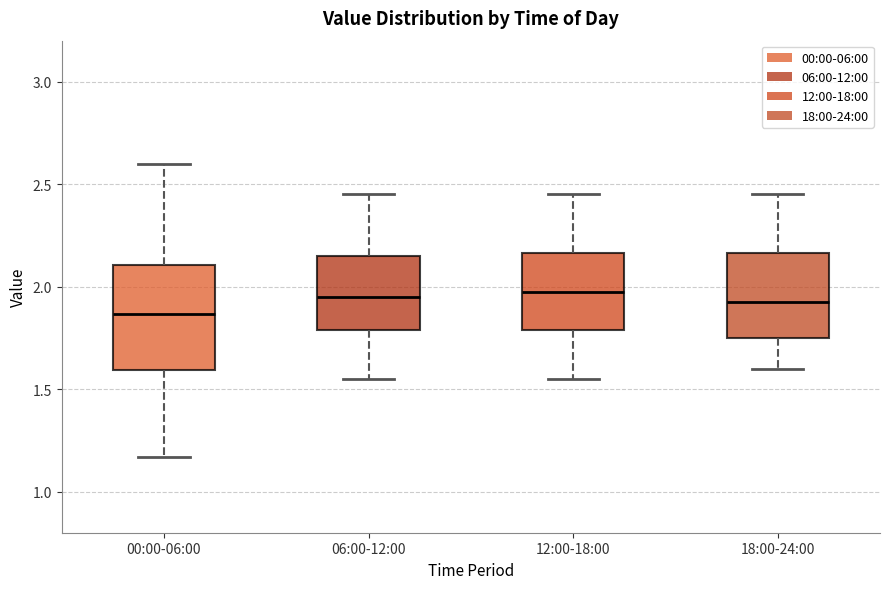

Where is the upper edge of the box for 00:00-06:00 on the y-axis? The values are not printed on the chart, so give them approximately, as read against the axis.

2.10